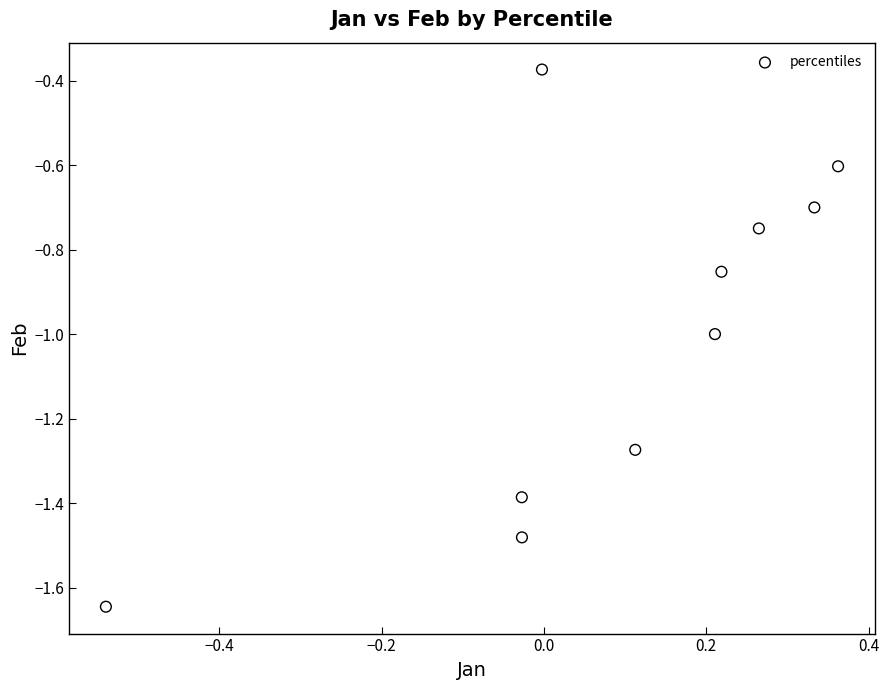

What is the range of X values (max minus min)?

0.9